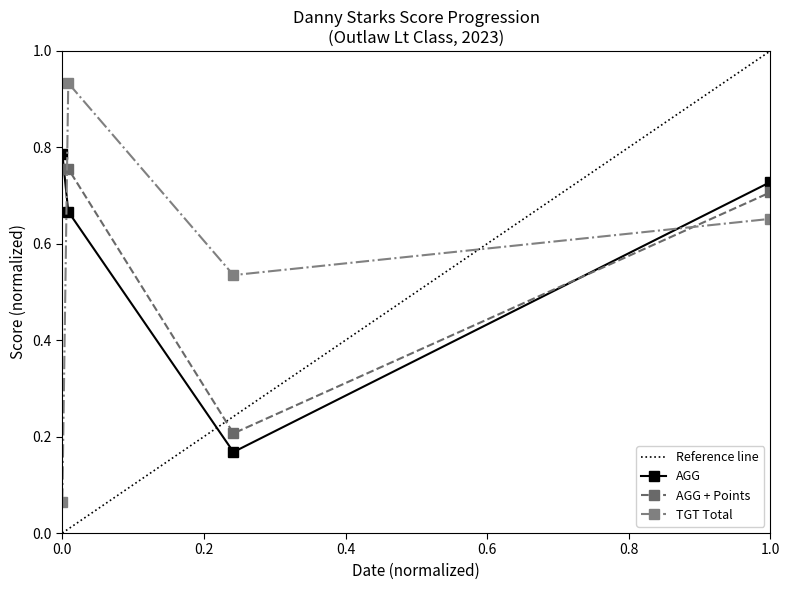

What is the difference between the second highest and minimum values in the AGG + Points series?

0.5